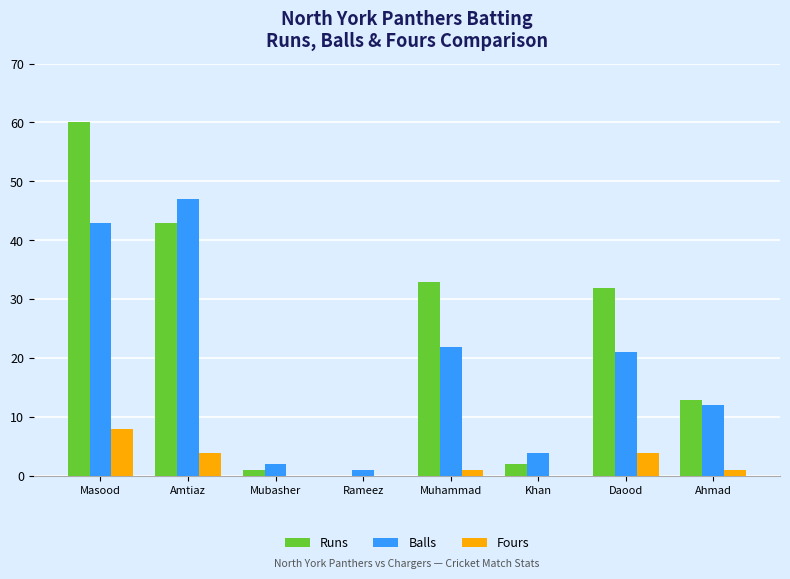

True or false: Fours has a value of 4 at Daood.

True